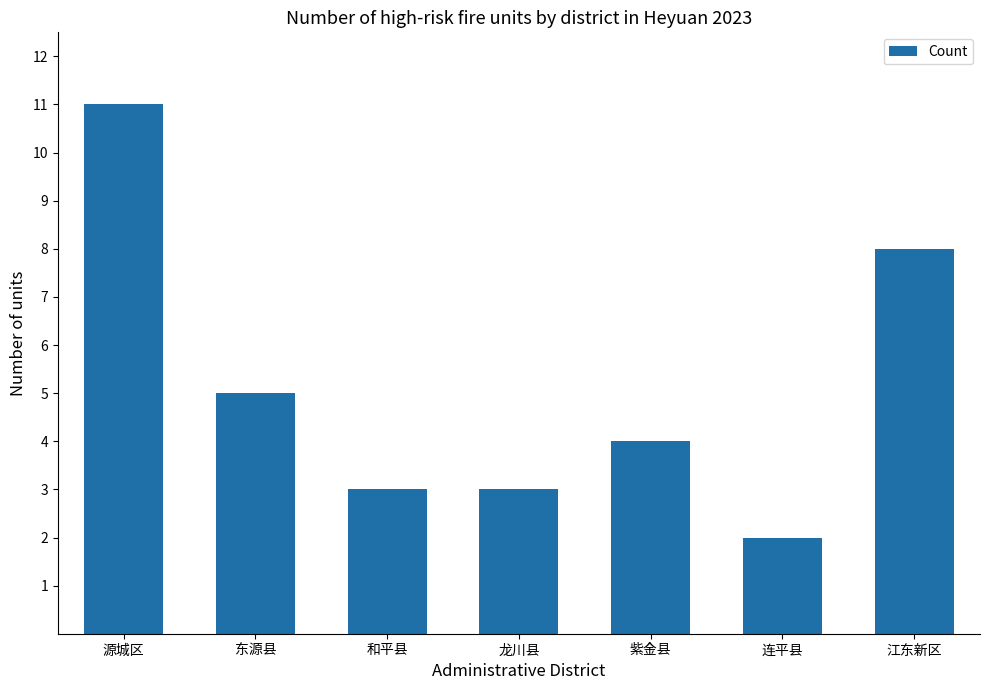

At which label is the value closest to 6?

东源县